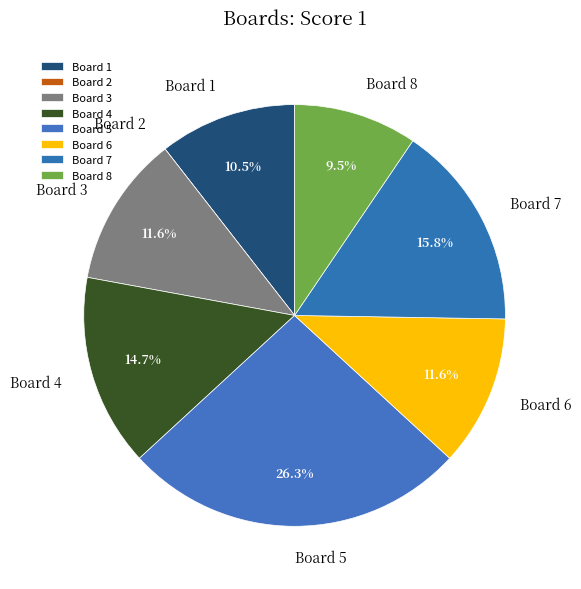

What is the largest slice in the pie chart?

Board 5